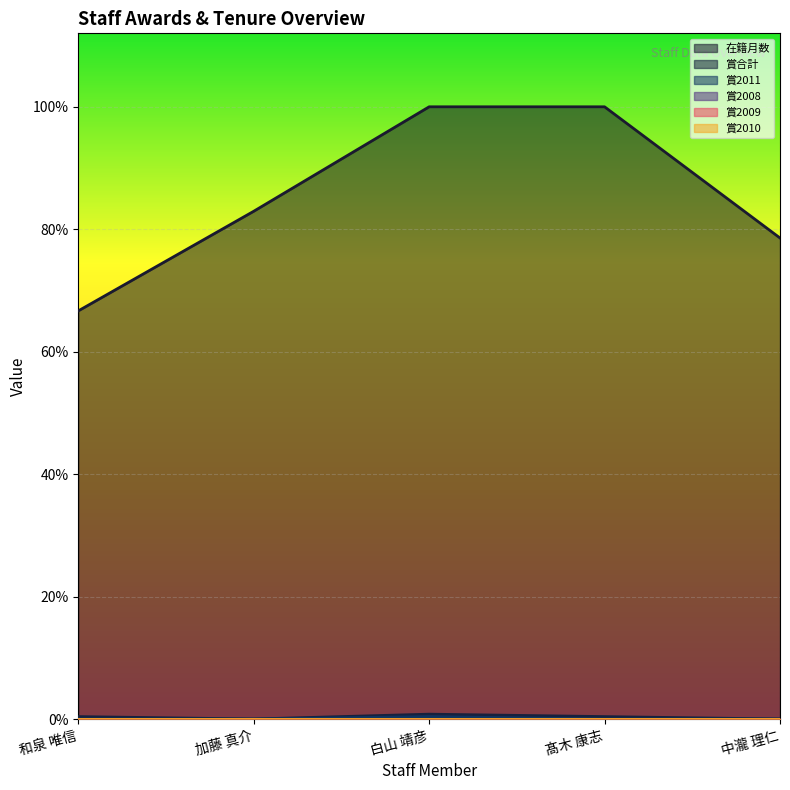

What is the sum of all 賞合計 values?

4.0